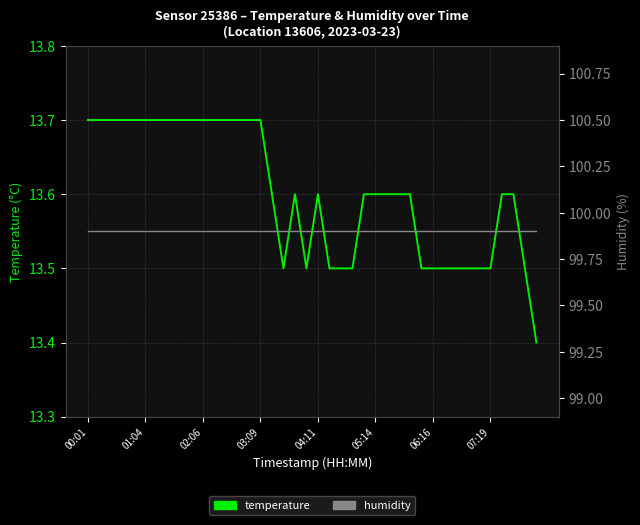

True or false: temperature and humidity intersect in this chart.

False